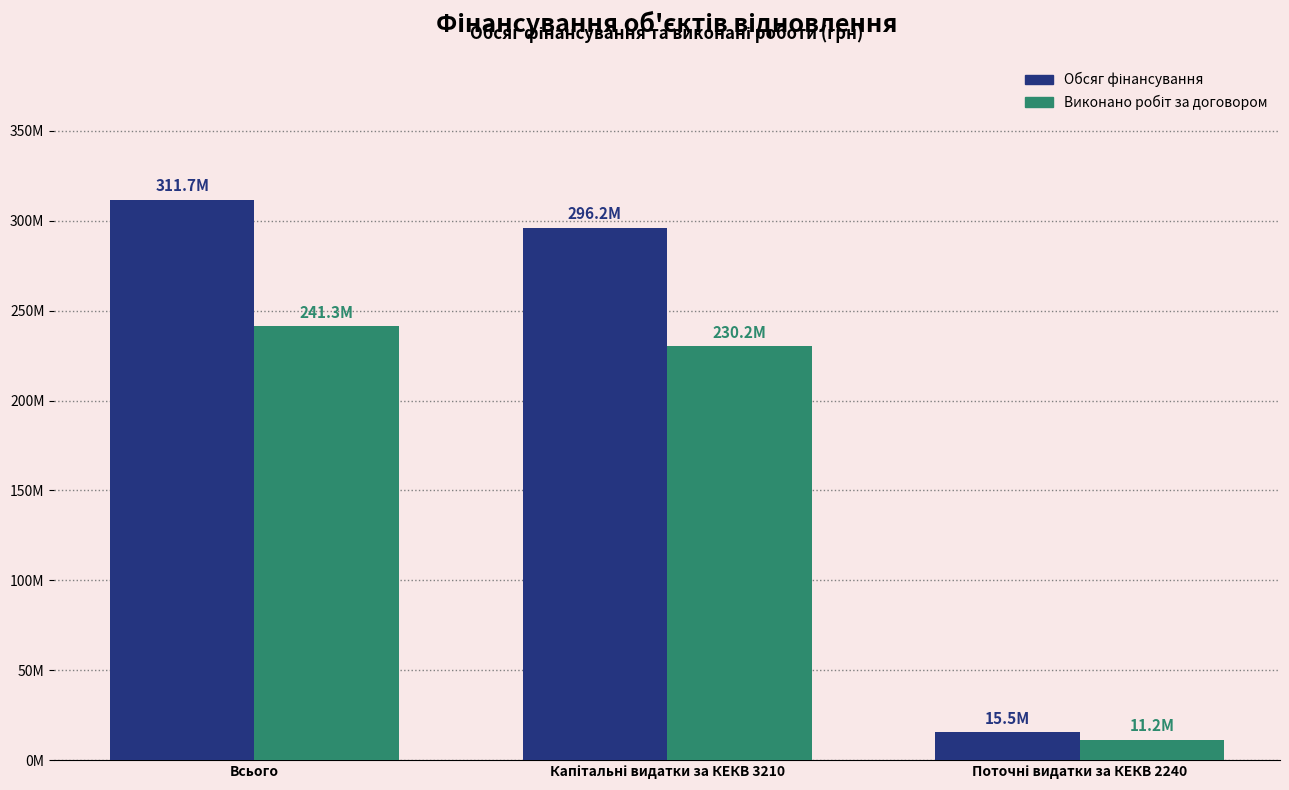

Which series has the largest total across all categories?

Обсяг фінансування